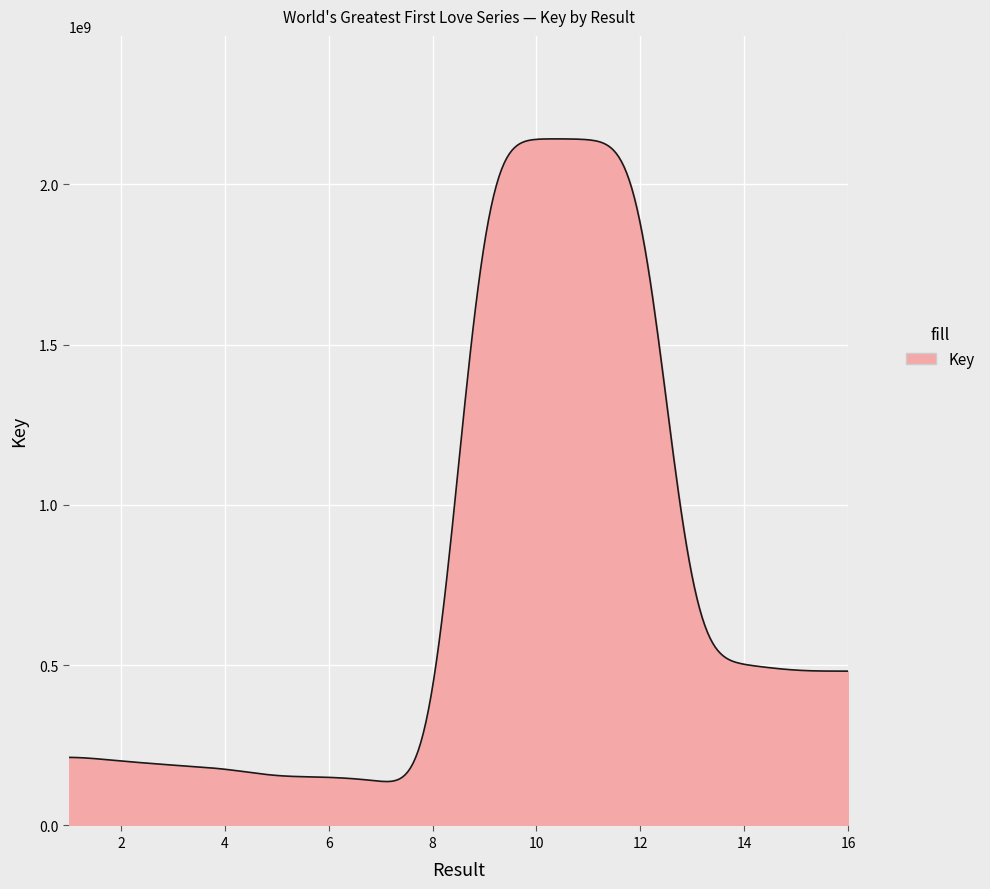

What is the minimum value shown in the chart?

136997355.9